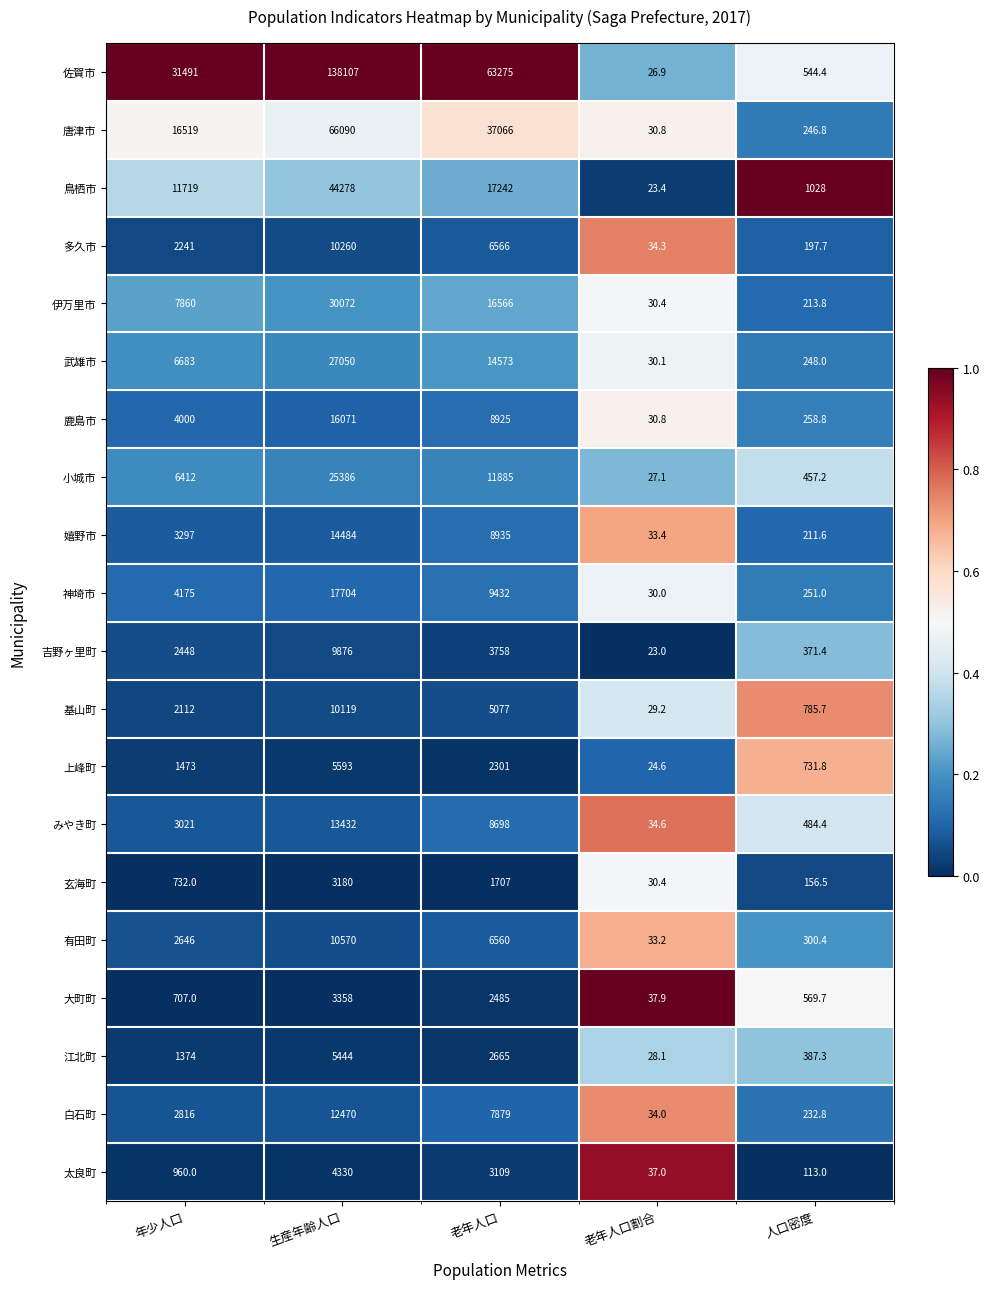

Is the value of 唐津市 at 人口密度 greater than the value of みやき町 at 老年人口割合?

Yes